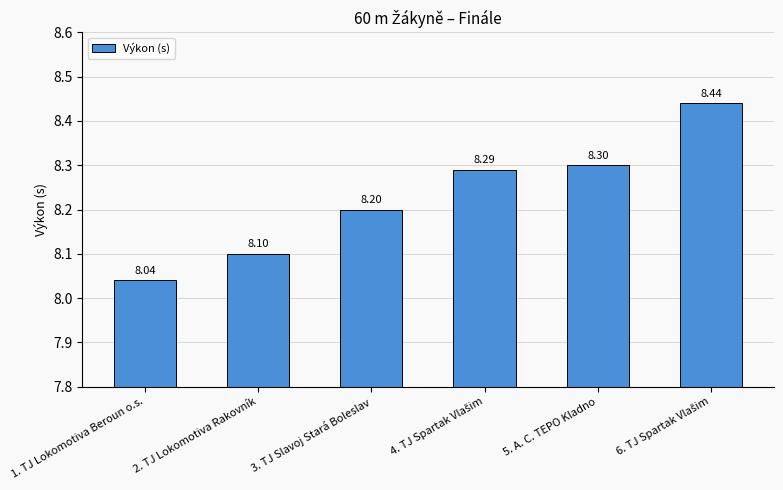

Between 2. TJ Lokomotiva Rakovník and 3. TJ Slavoj Stará Boleslav, which is larger?

3. TJ Slavoj Stará Boleslav